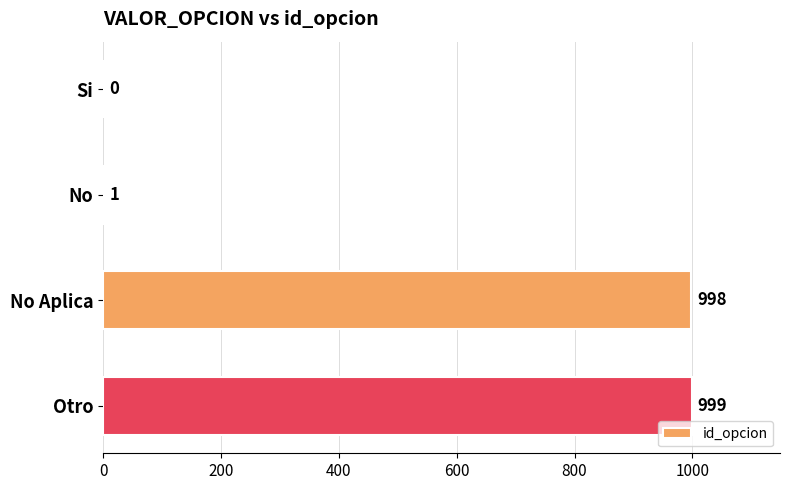

What is the approximate value at Otro, to the nearest 100?

1000